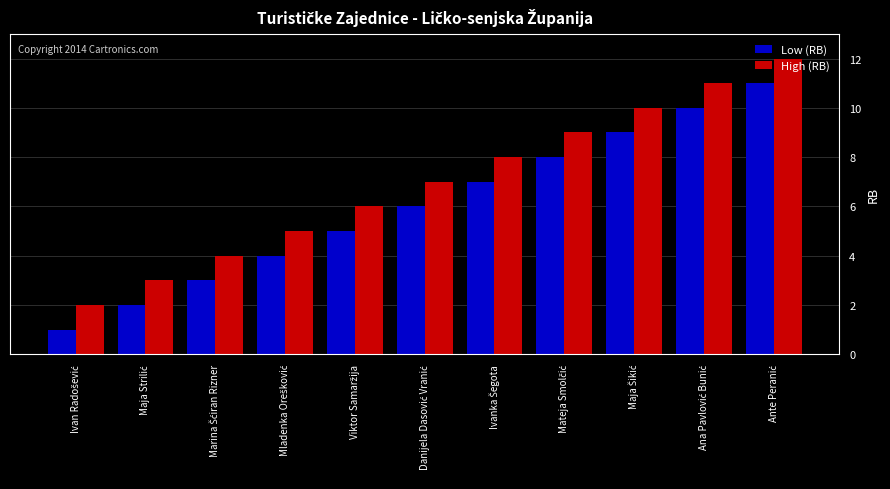

What is the difference between the second highest and second lowest values in the Low (RB) series?

8